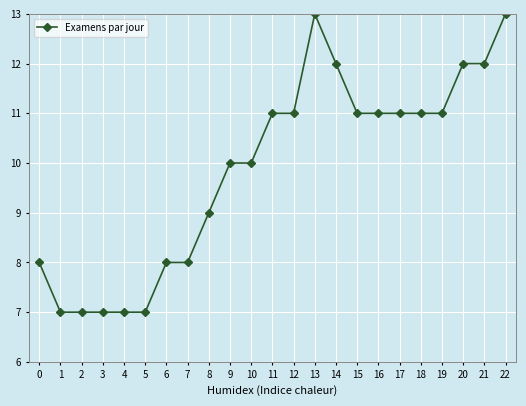

What is the difference between the maximum and second lowest values?

6